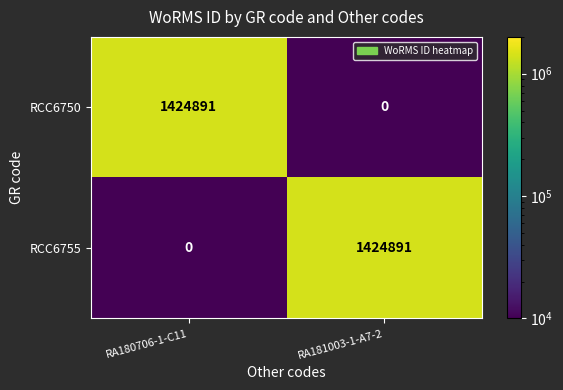

What is the difference between the maximum and minimum values in the RCC6750 series?

1424891